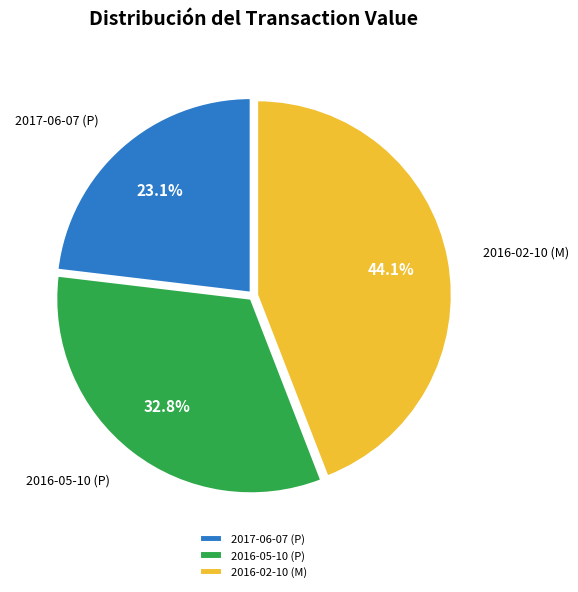

The 2016-02-10 (M) slice represents 44% of the pie. True or false?

True